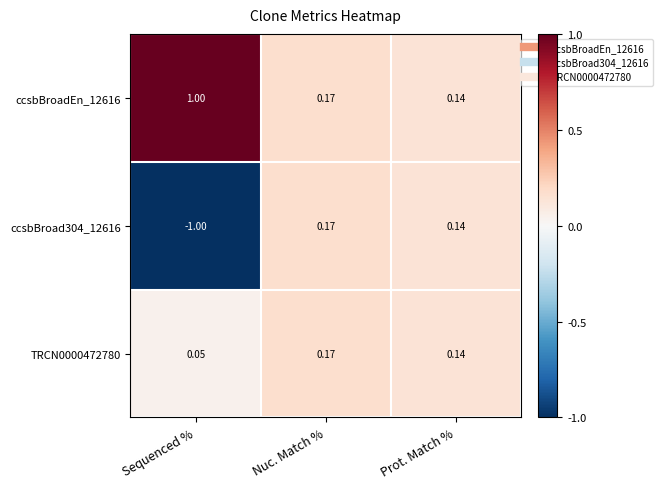

Is the value of ccsbBroadEn_12616 at Prot. Match % greater than the value of TRCN0000472780 at Nuc. Match %?

No